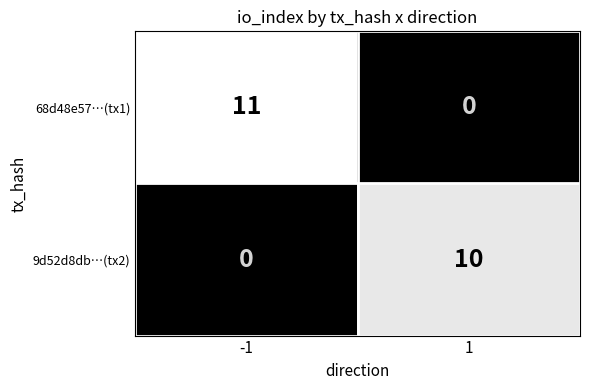

What is the sum of all 9d52d8db…(tx2) values?

10